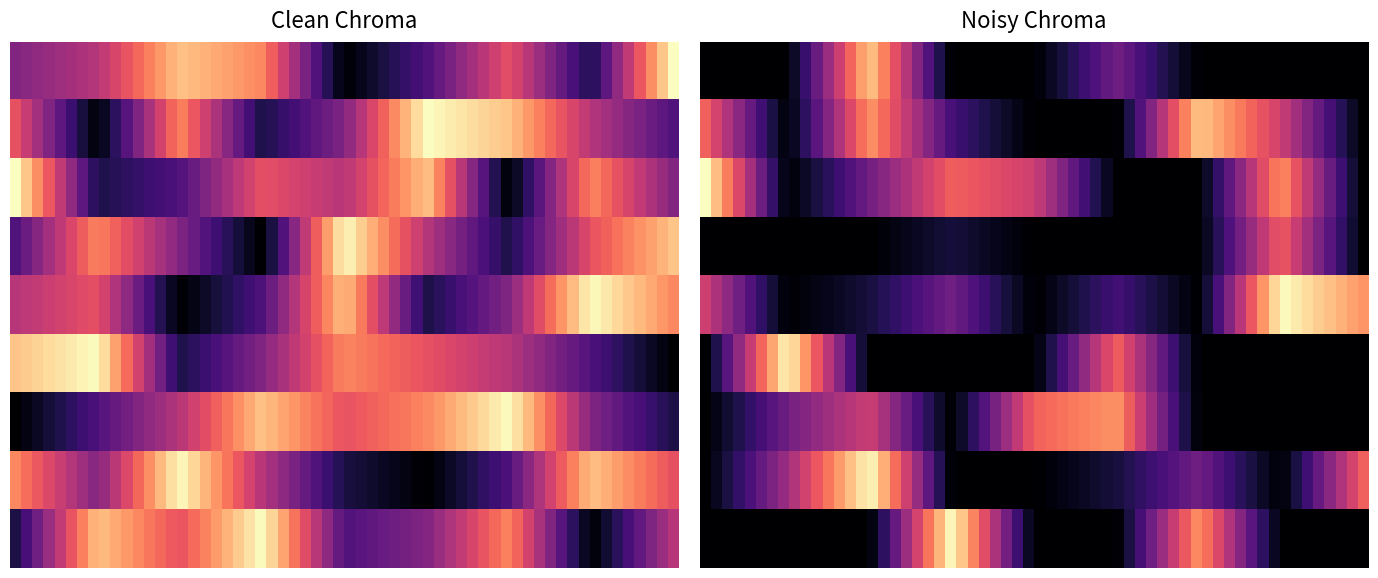

At which category does the chart reach its minimum across all series?

4